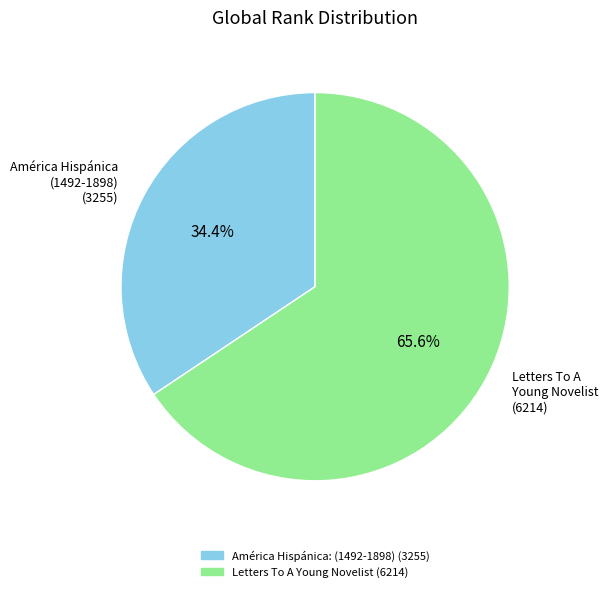

Does any single category account for the majority?

Yes